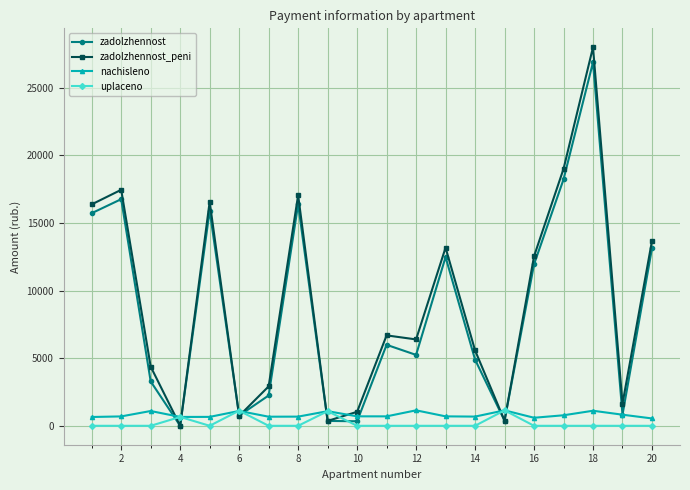

Which series has the largest range (max minus min)?

zadolzhennost_peni